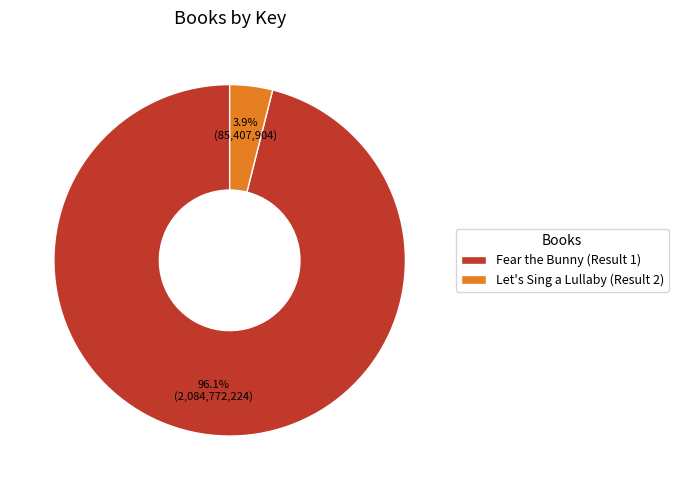

The Let's Sing a Lullaby (Result 2) slice represents 4% of the pie. True or false?

True